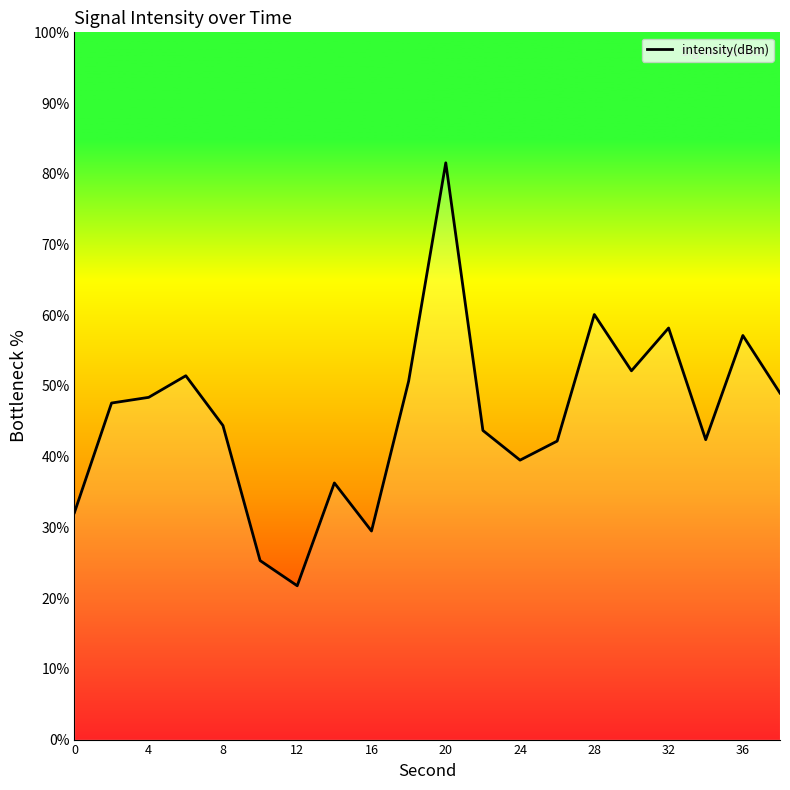

What is the maximum value shown in the chart?

81.5